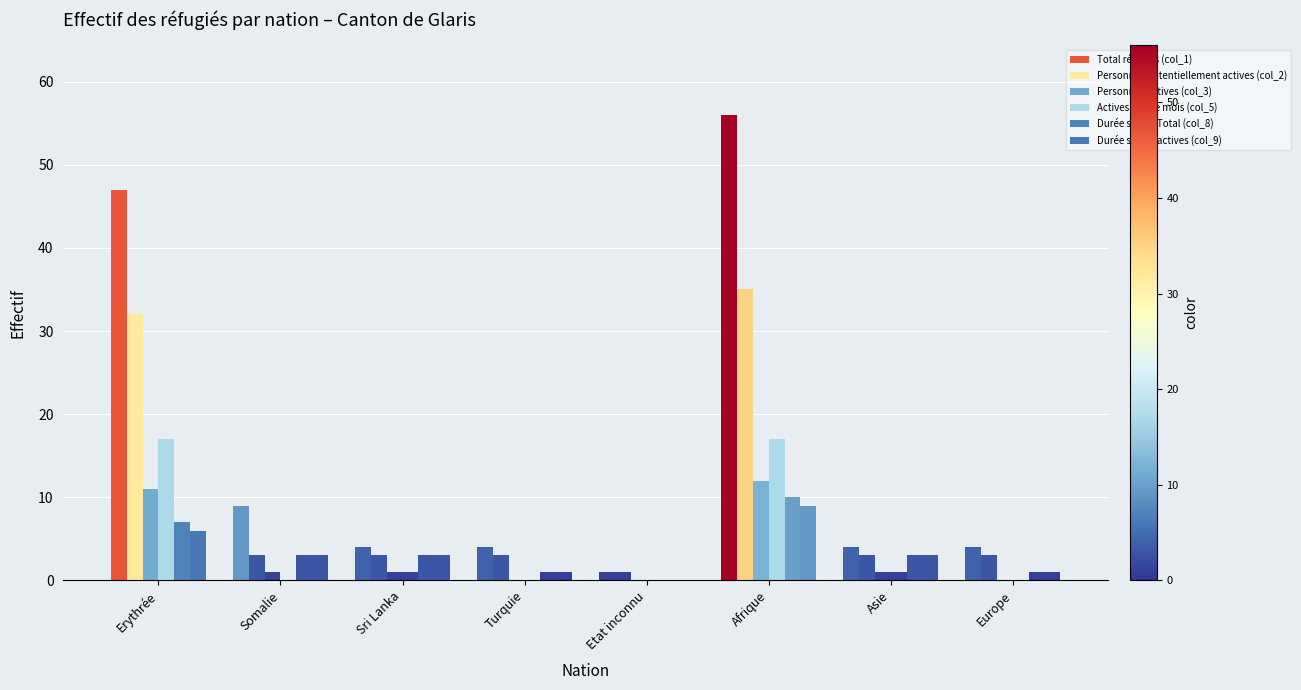

Count the number of data series in this chart.

6